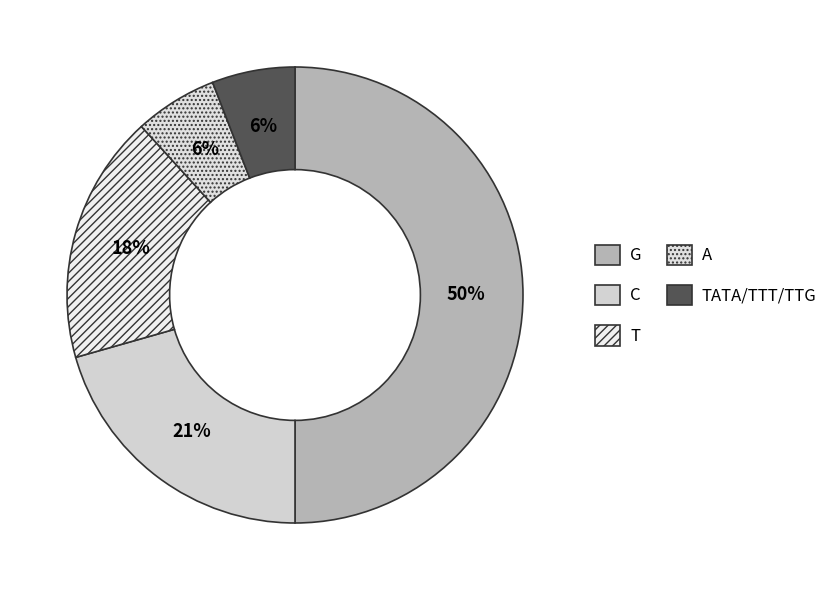

True or false: TATA/TTT/TTG accounts for 12% of the total.

False